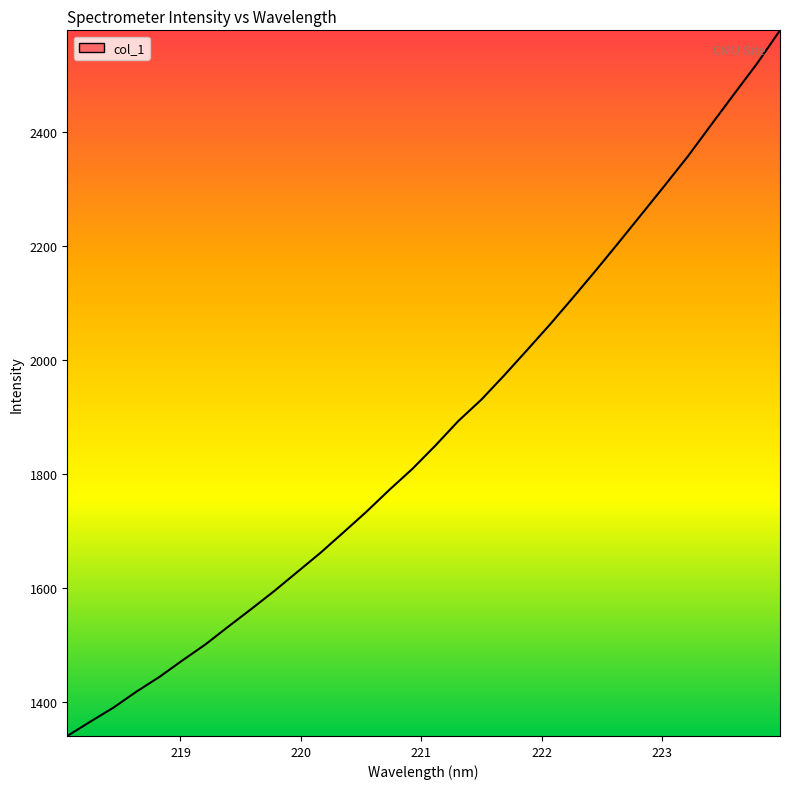

Does the chart have visible grid lines?

No